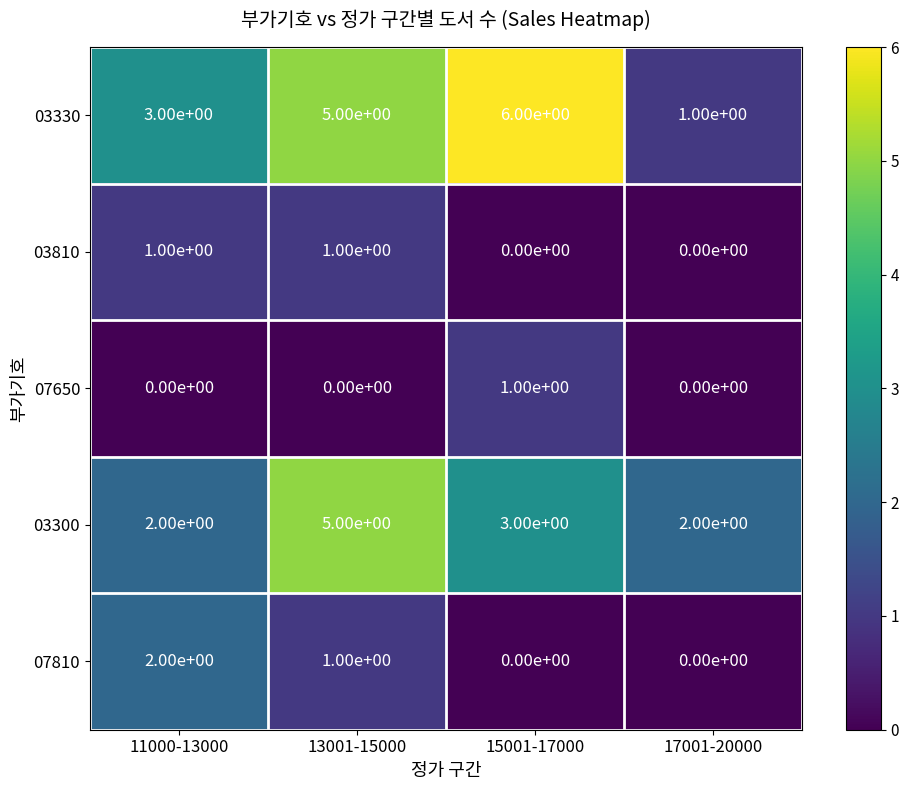

At which label is 03300 closest to 3?

15001-17000